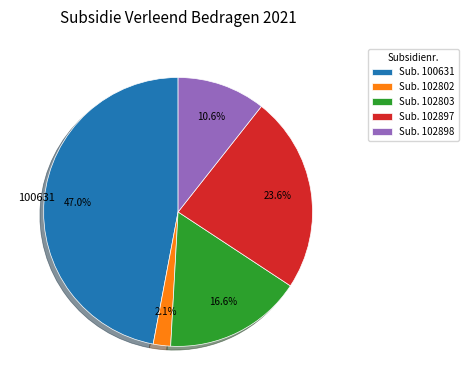

Which category has the smallest portion of the pie?

Sub. 102802